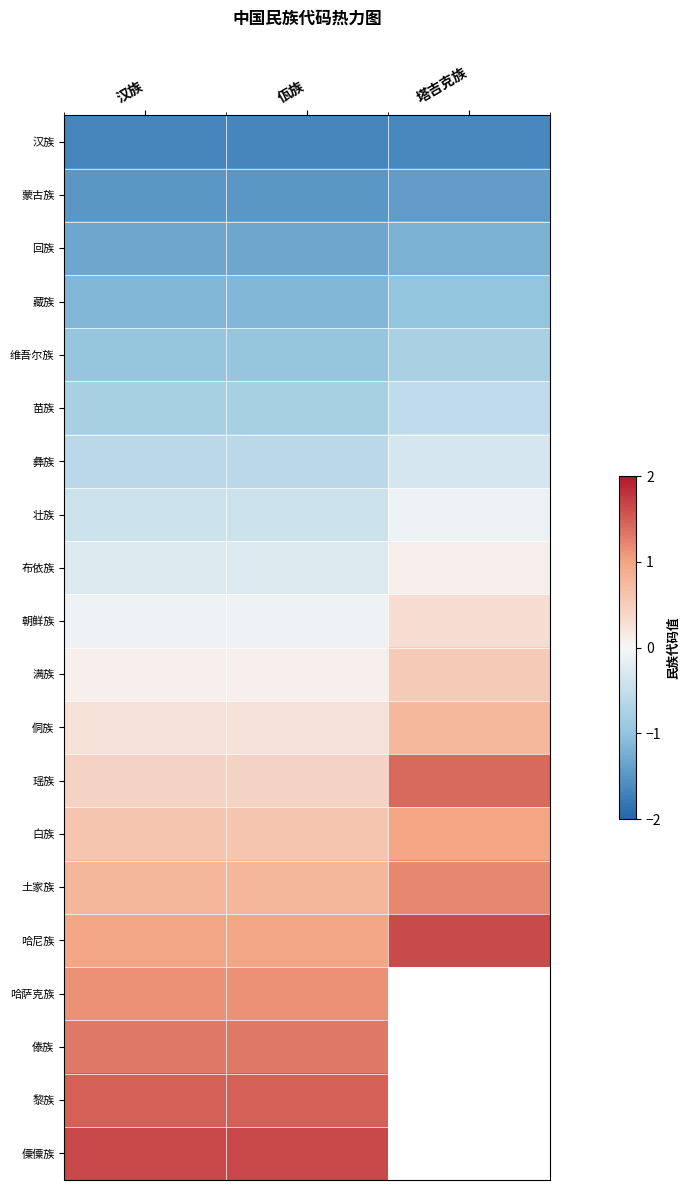

What is the maximum value for 土家族?

1.2